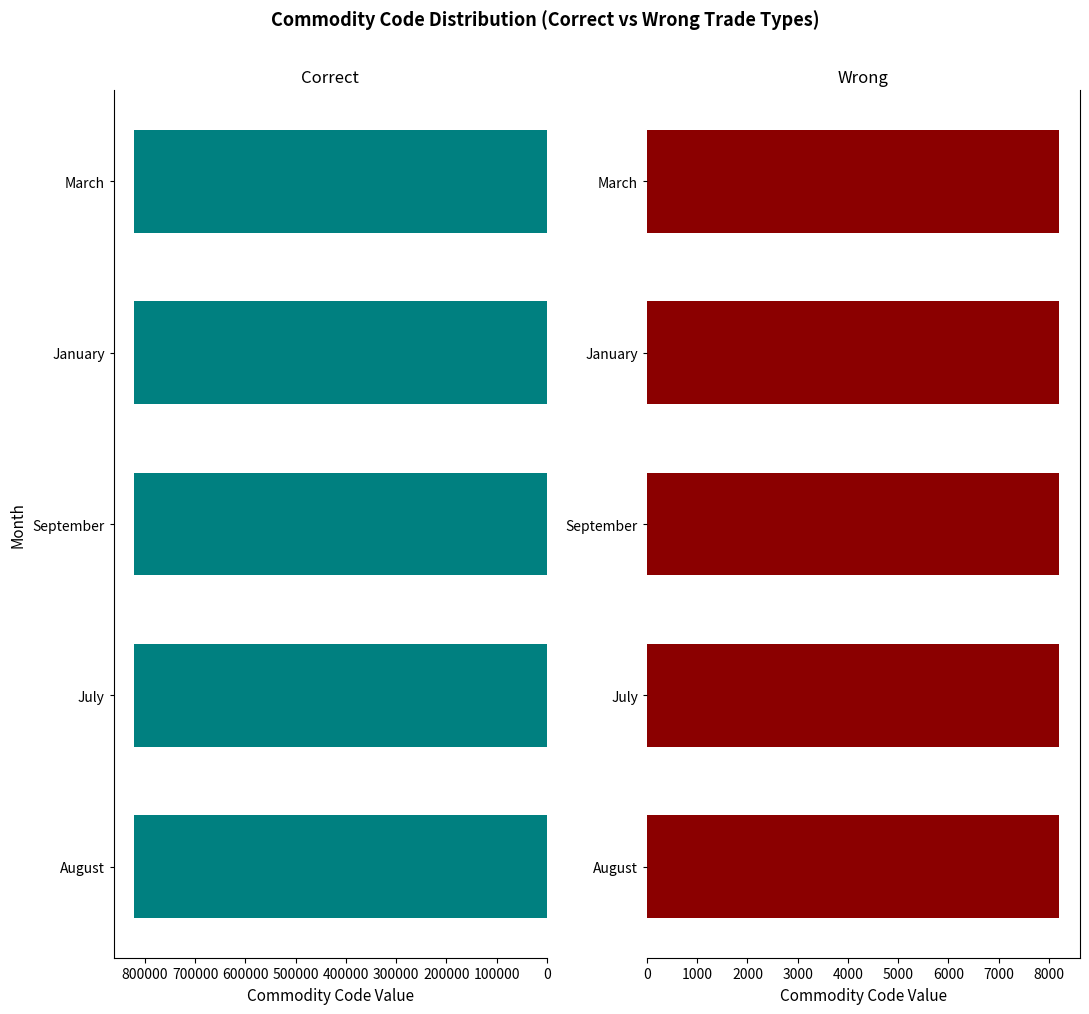

Reading right to left, extract all data points from this chart.

Correct: 821000	821000	821000	821000	821000
Wrong: 8210	8210	8210	8210	8210